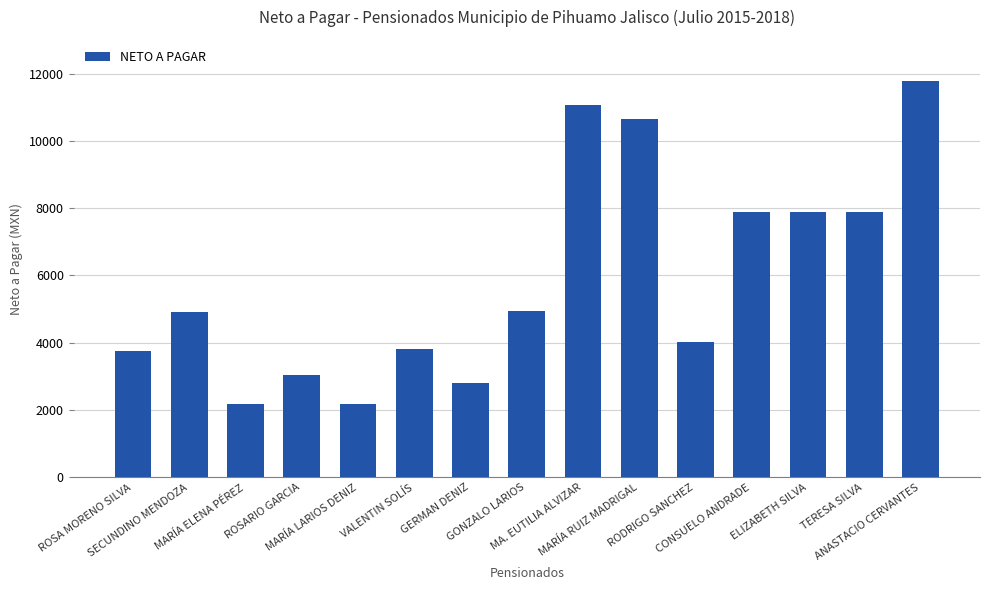

What is the minimum value shown in the chart?

2174.1